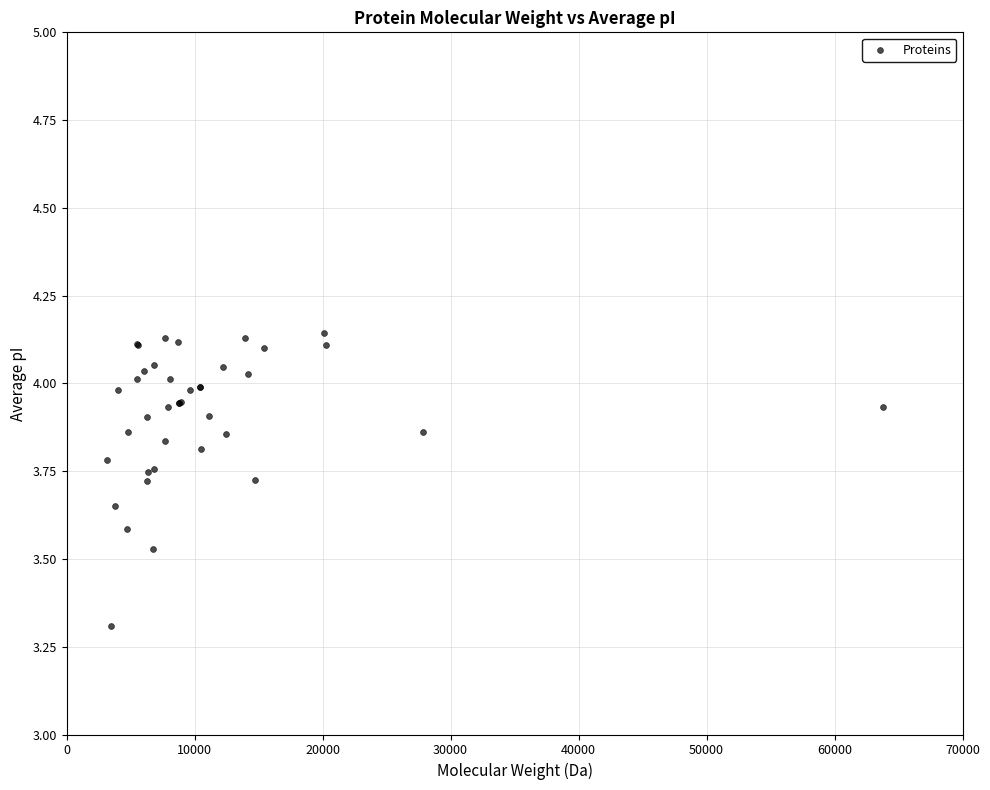

What Y value in the scatter plot is closest to 3?

3.3